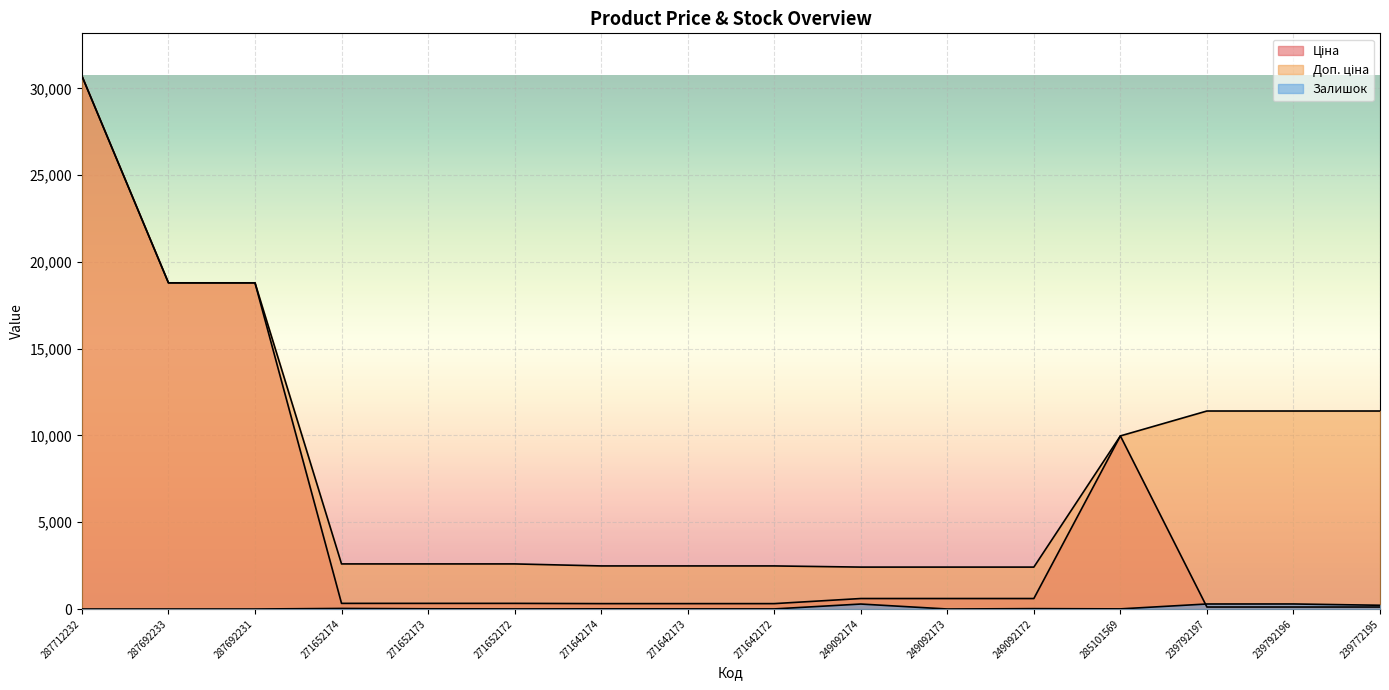

Where is the first local minimum for Залишок?

271652172